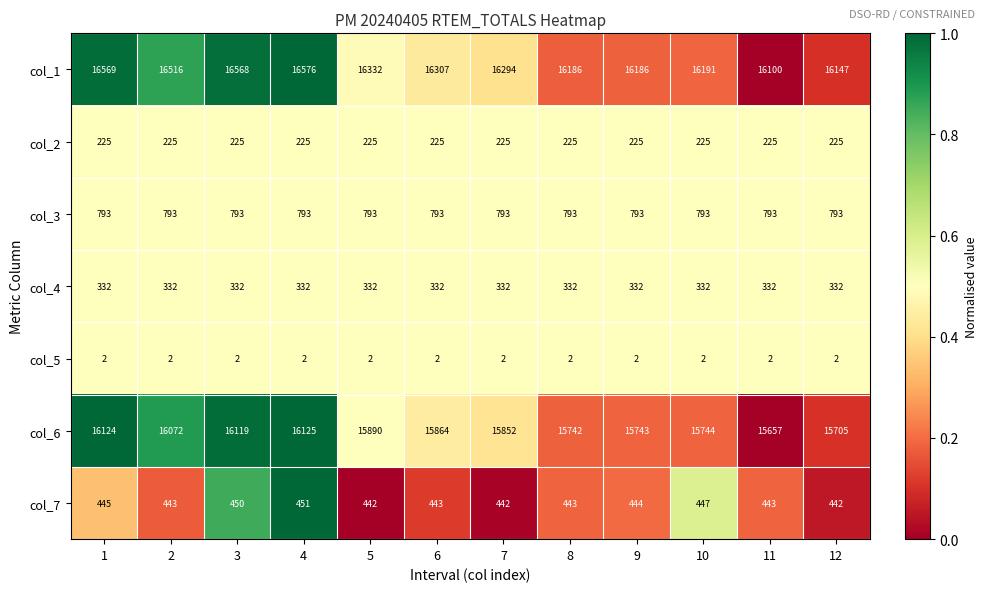

Which series has the widest spread of values?

col_1